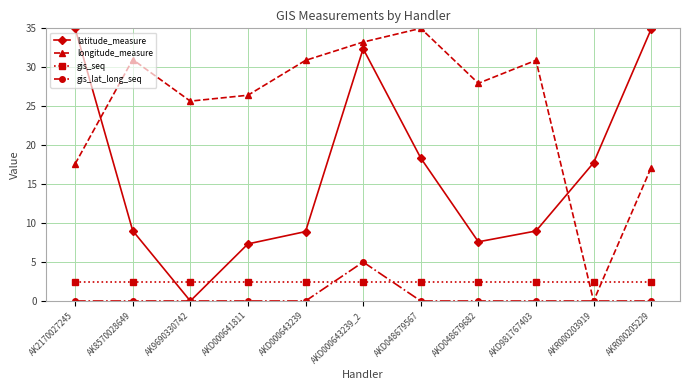

Where do longitude_measure and gis_seq first cross each other?

AKD981767403 and AKR000203919